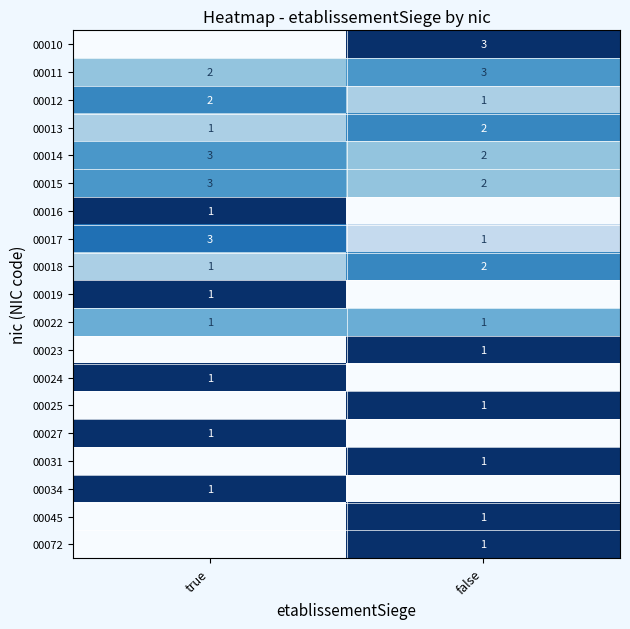

What is the sum of the 00017 values at false and true?

4